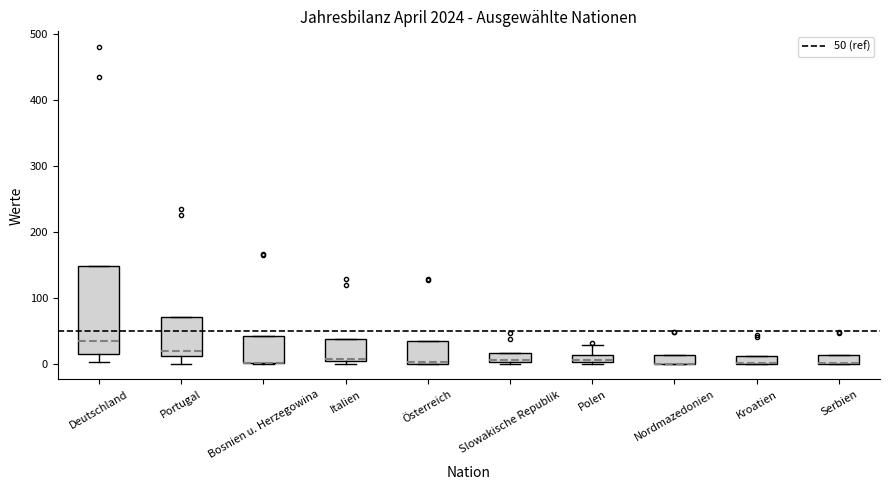

Where is the lower edge of the box for Serbien on the y-axis? The values are not printed on the chart, so give them approximately, as read against the axis.

0